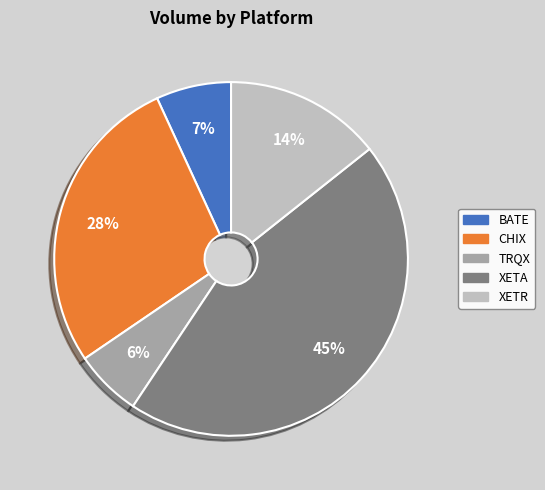

To the nearest percent, what is the difference between the largest and smallest slice percentages?

39%